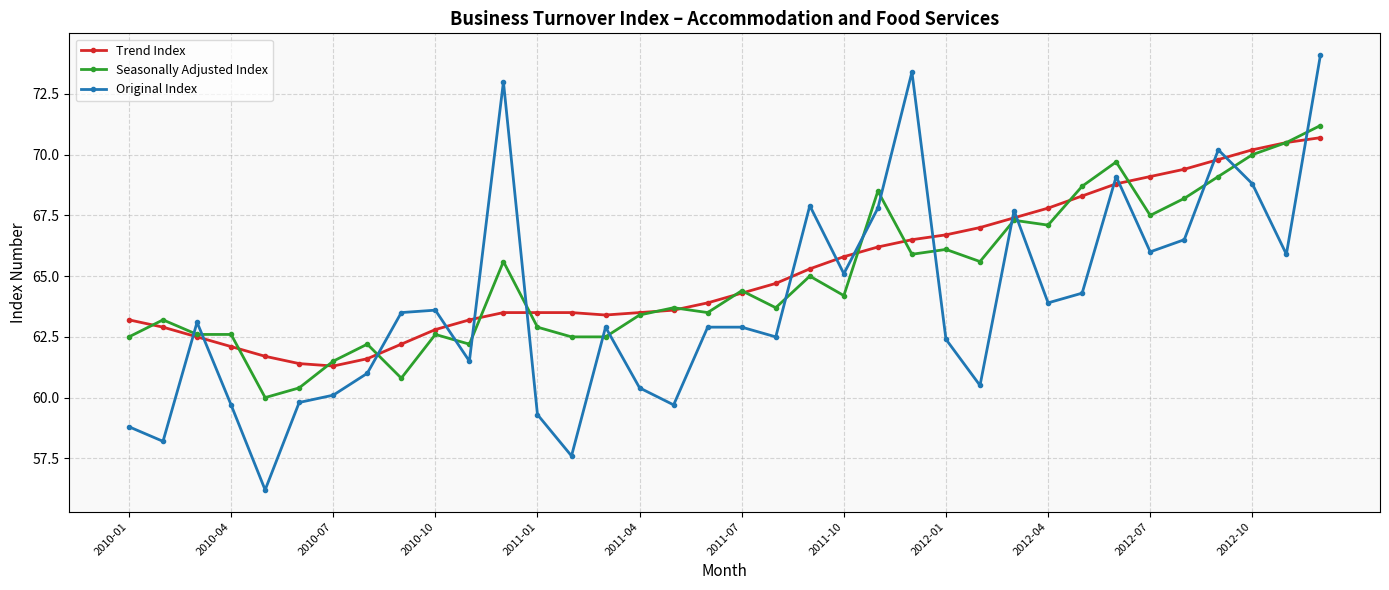

Which series has the widest spread of values?

Original Index